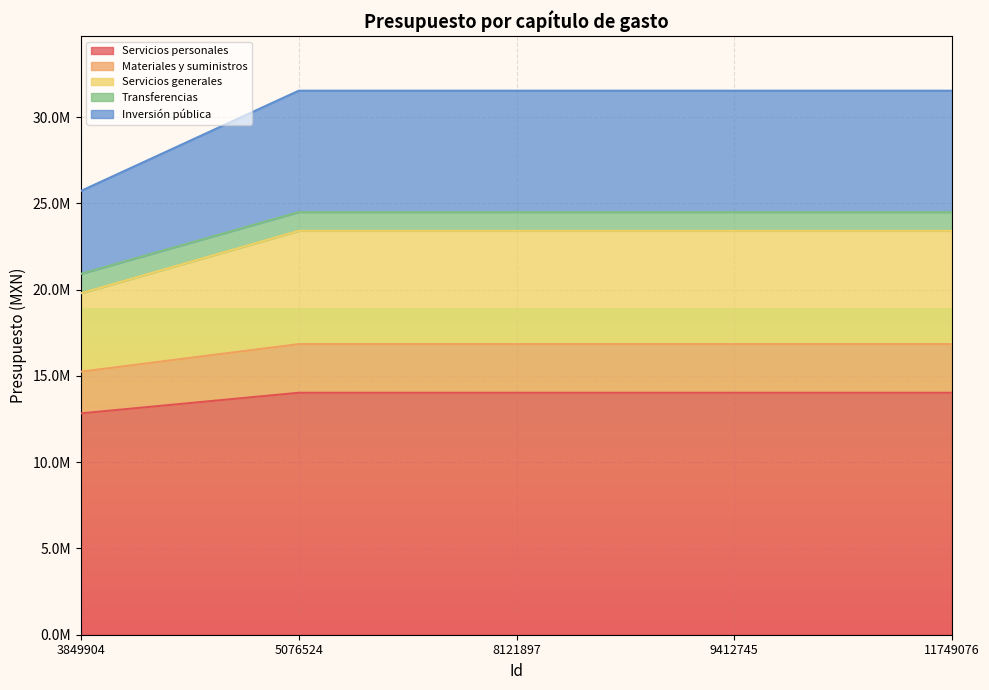

What is the minimum value for Servicios personales?

12827686.8